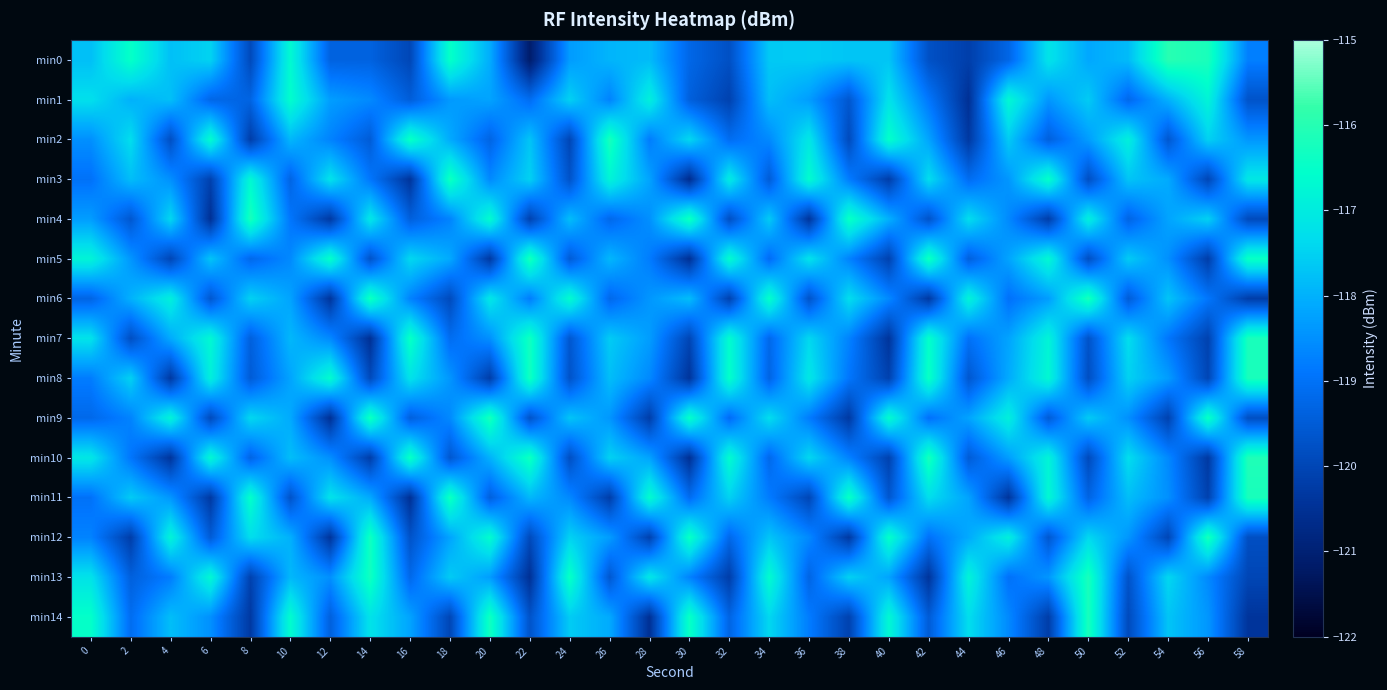

Between 22 and 46, which series saw the biggest shift?

min12